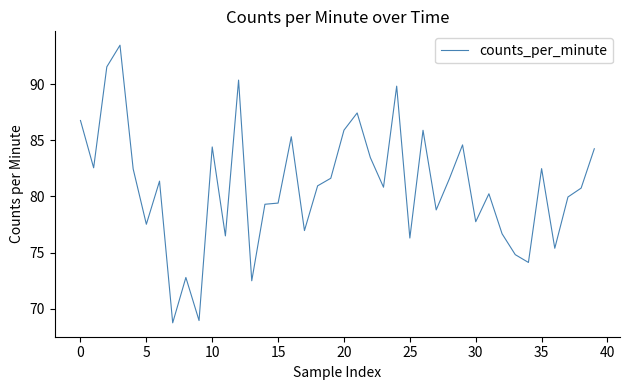

What is the difference between the maximum and minimum values?

24.8